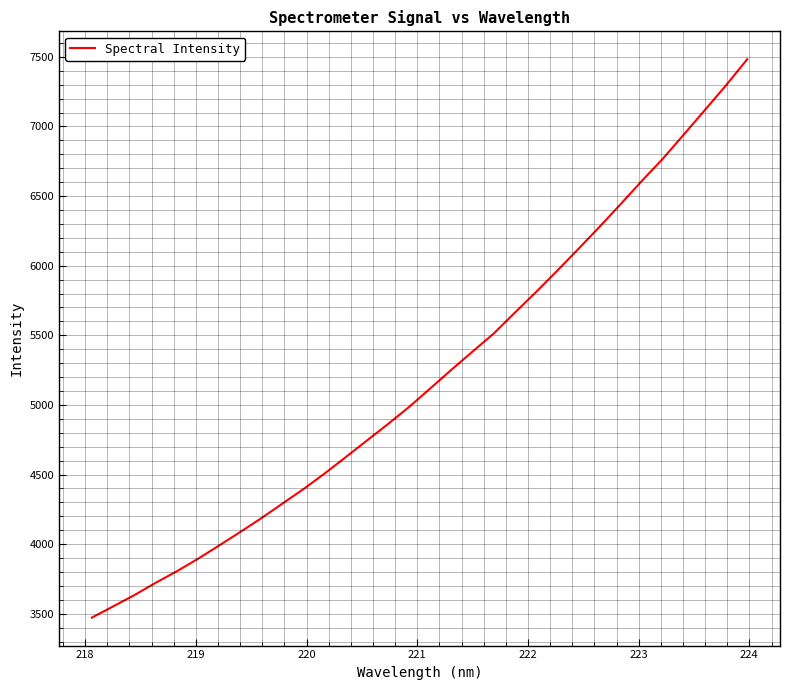

What is the minimum value shown in the chart?

3472.2